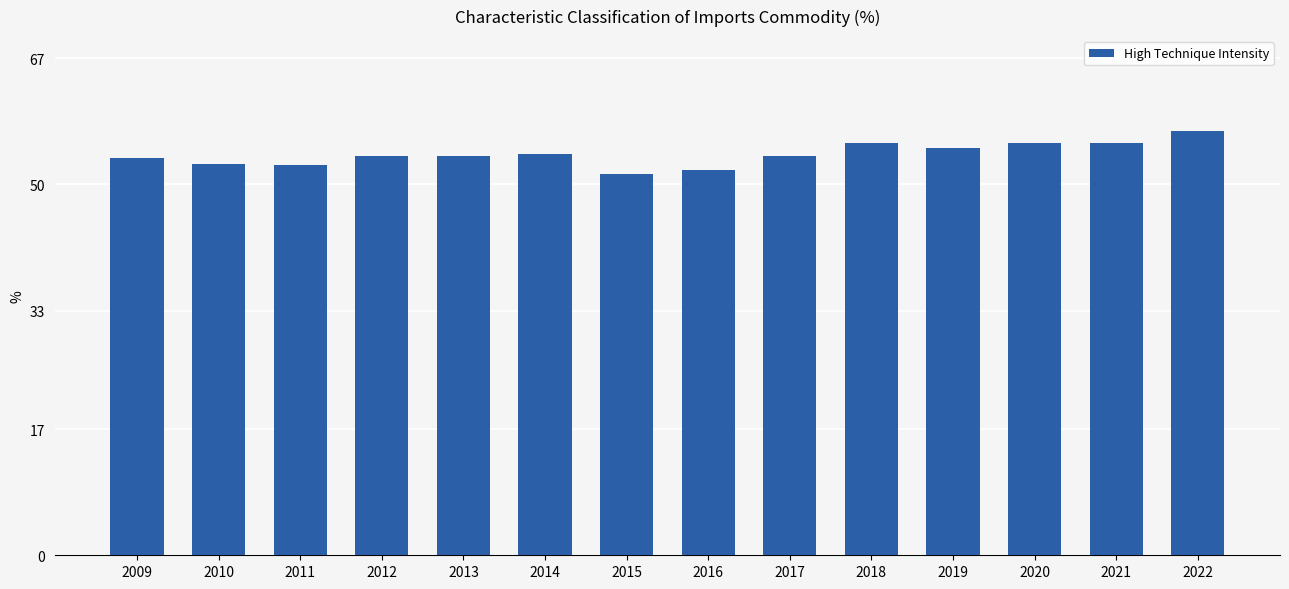

What is the approximate value at 2010?

52.7